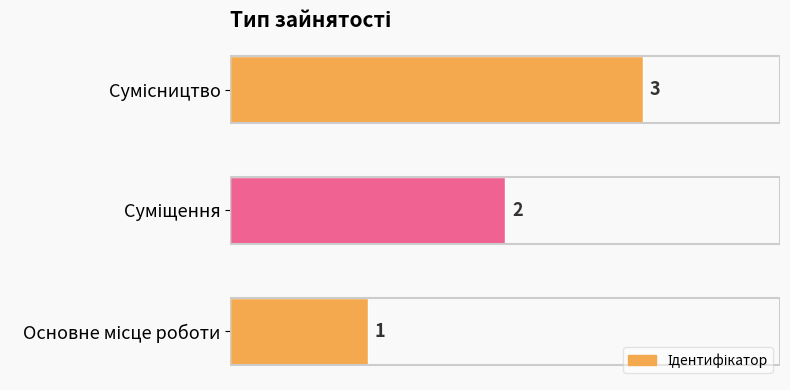

What is the difference between the maximum and minimum values?

2